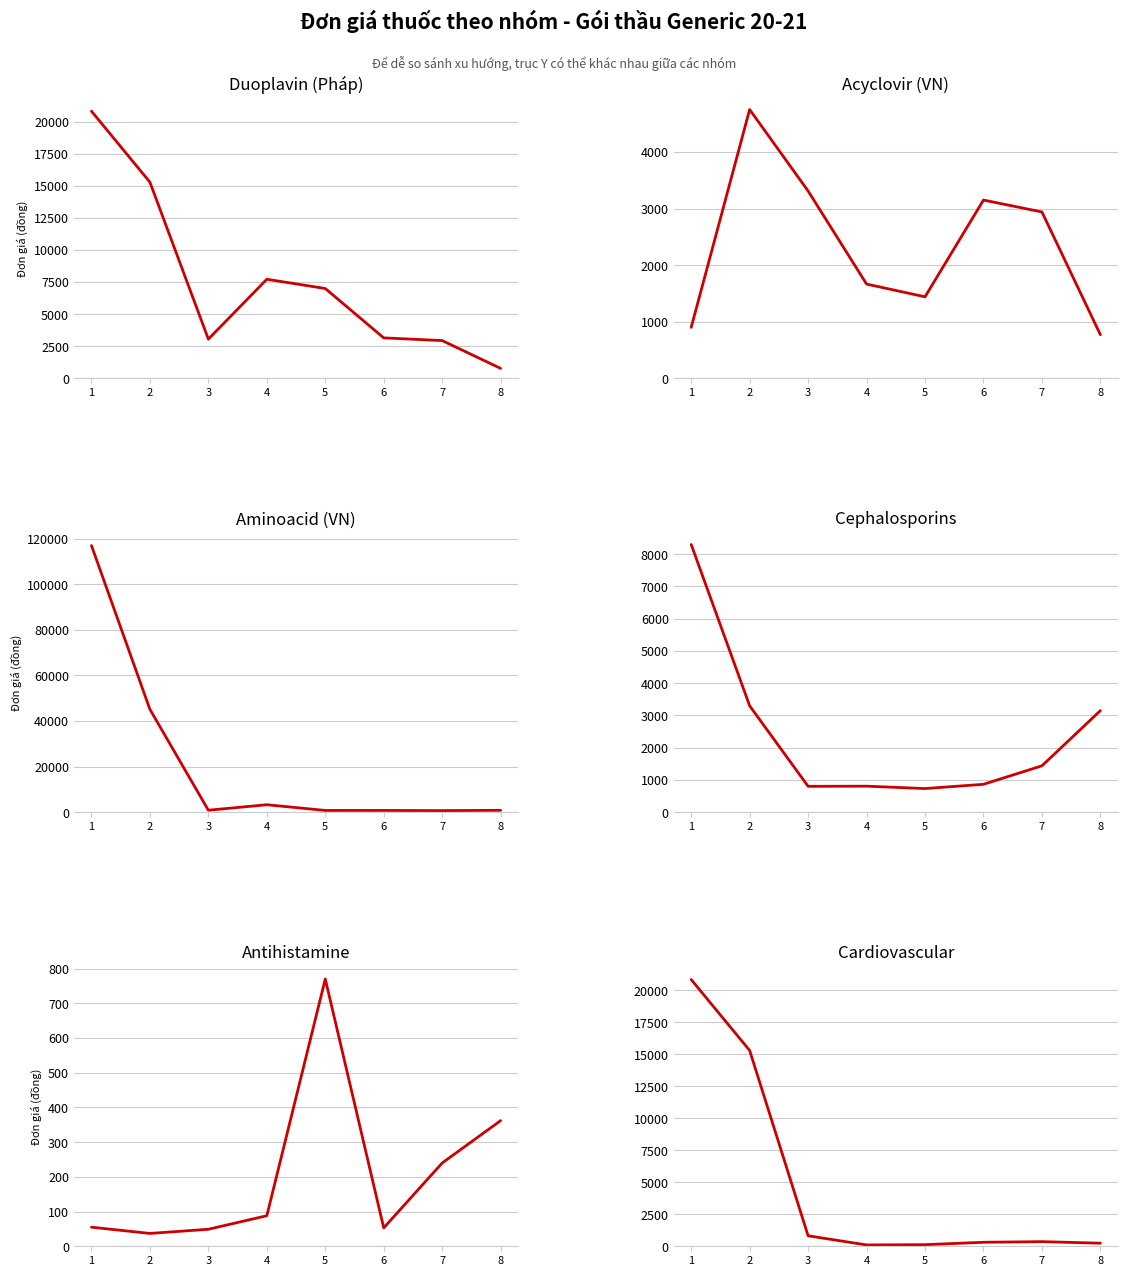

What is the total value across all series at 6?

8341